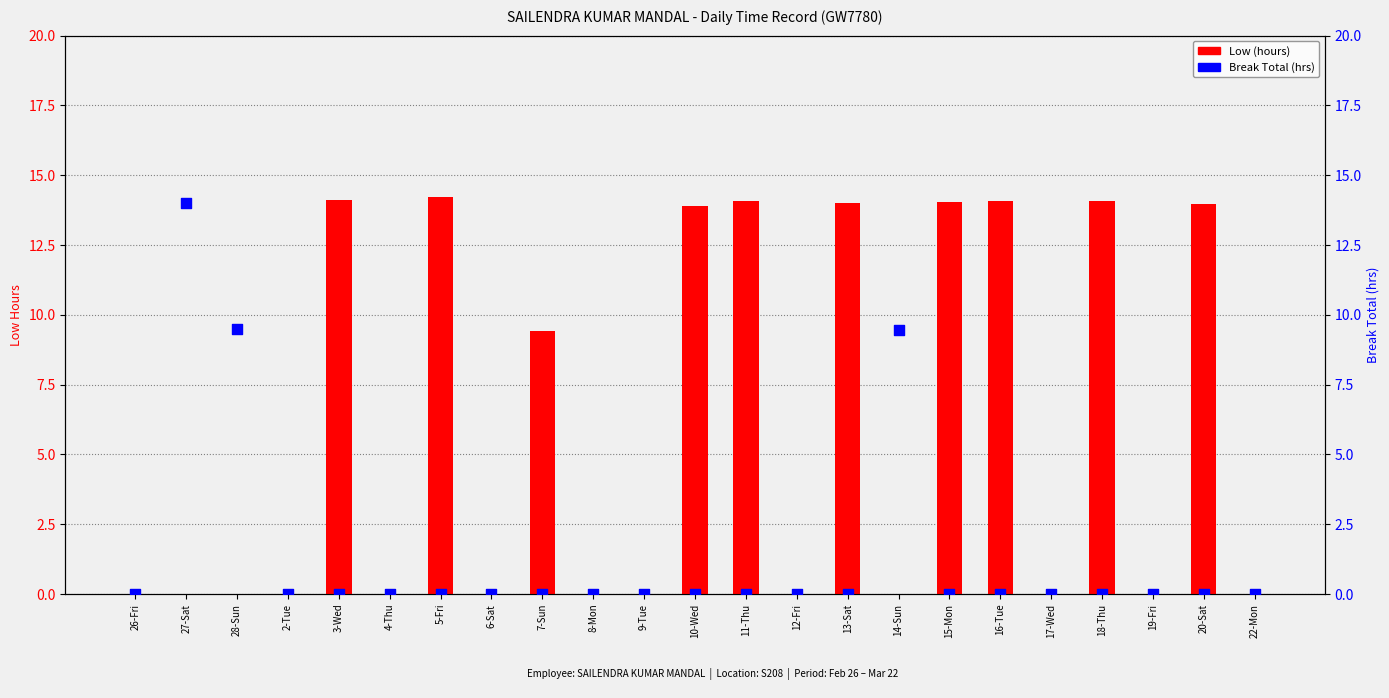

Which series contains the highest Y value?

Low (hours)